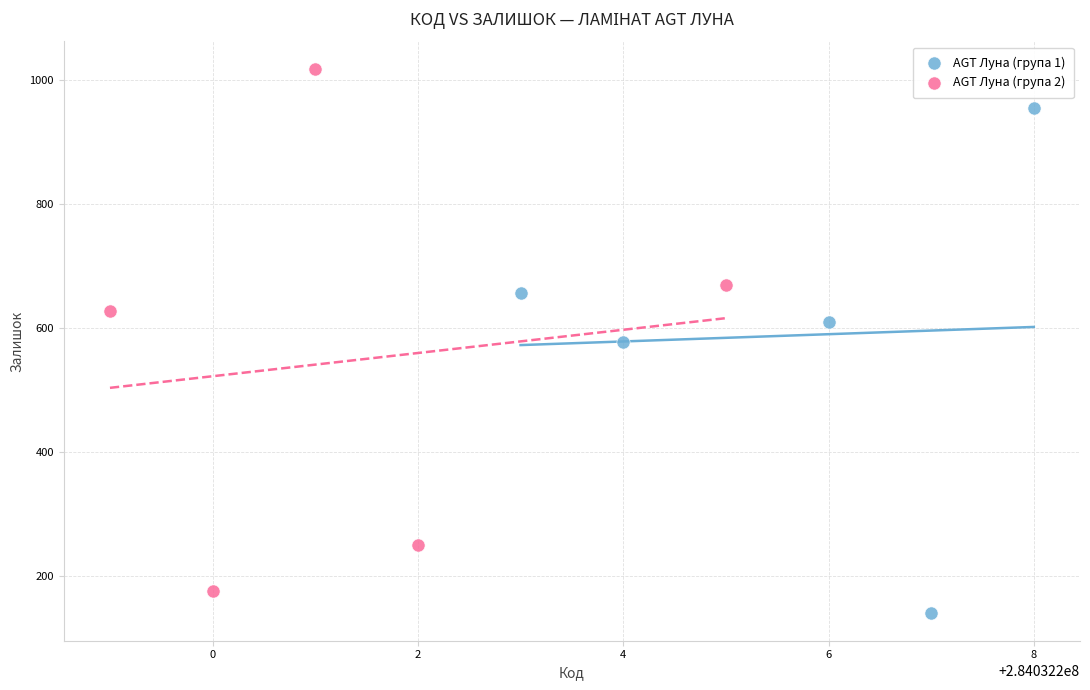

Which series contains the lowest Y value?

AGT Луна (група 1)